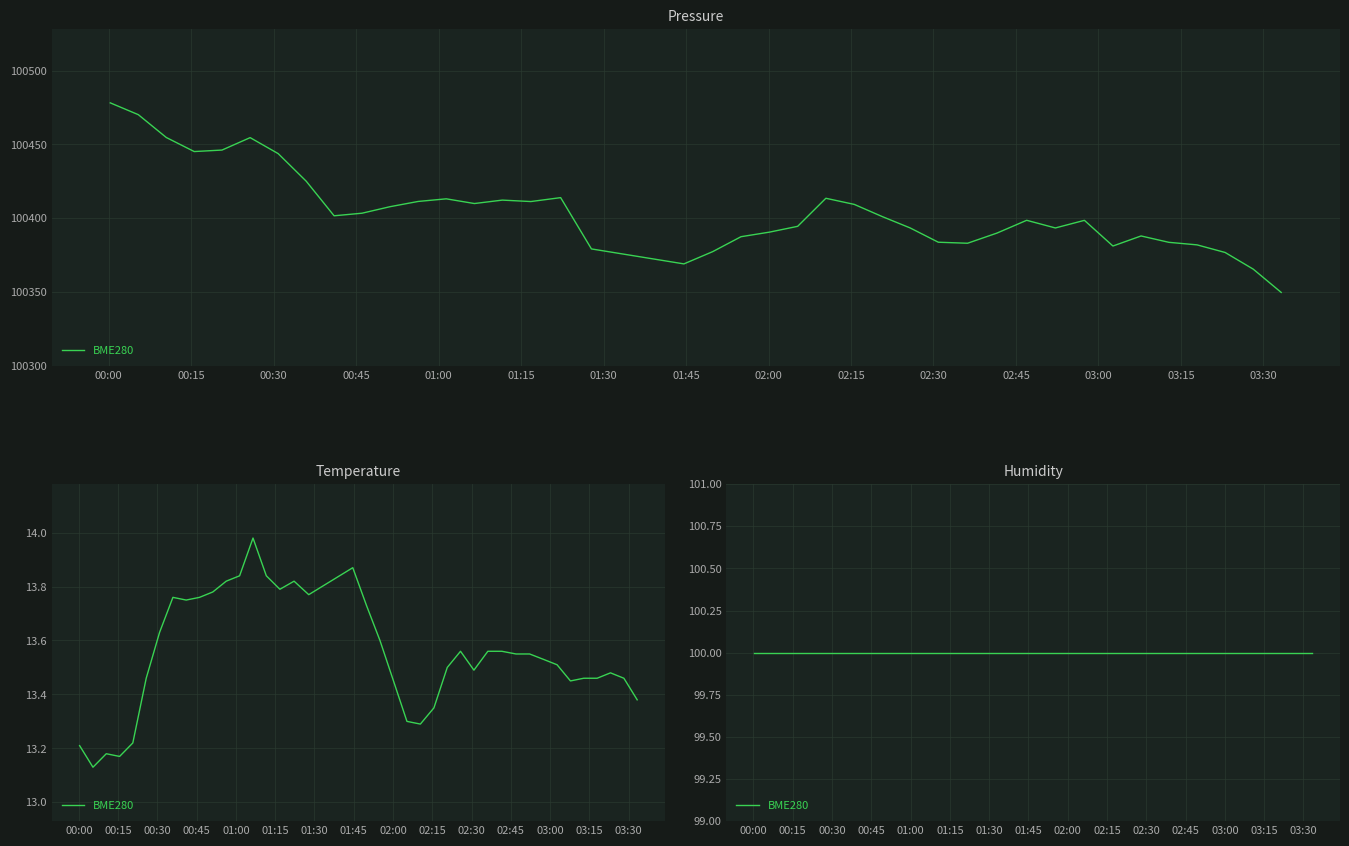

The value of temperature at 6 is 5.4. True or false?

False